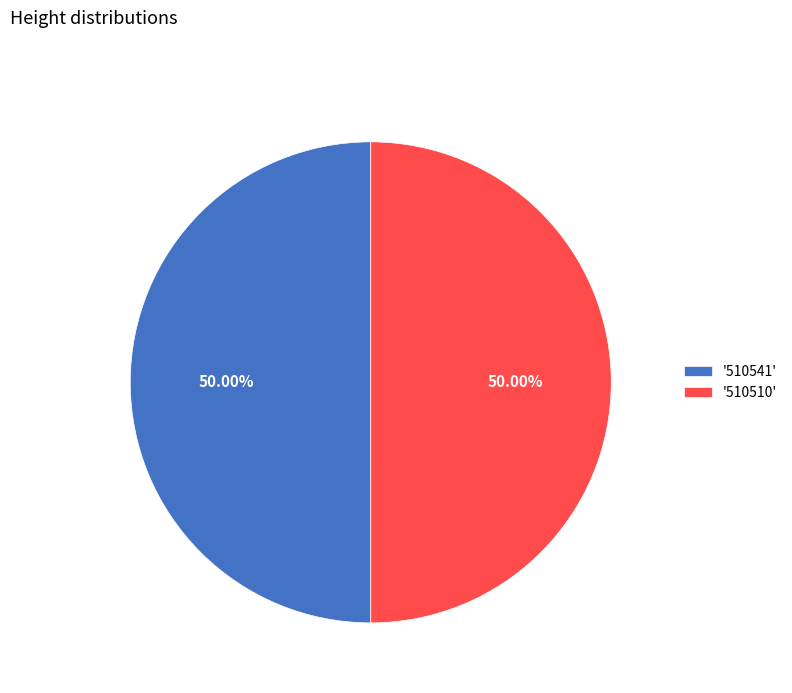

Approximately how many times larger is the value at '510510' compared to '510541'?

1.0